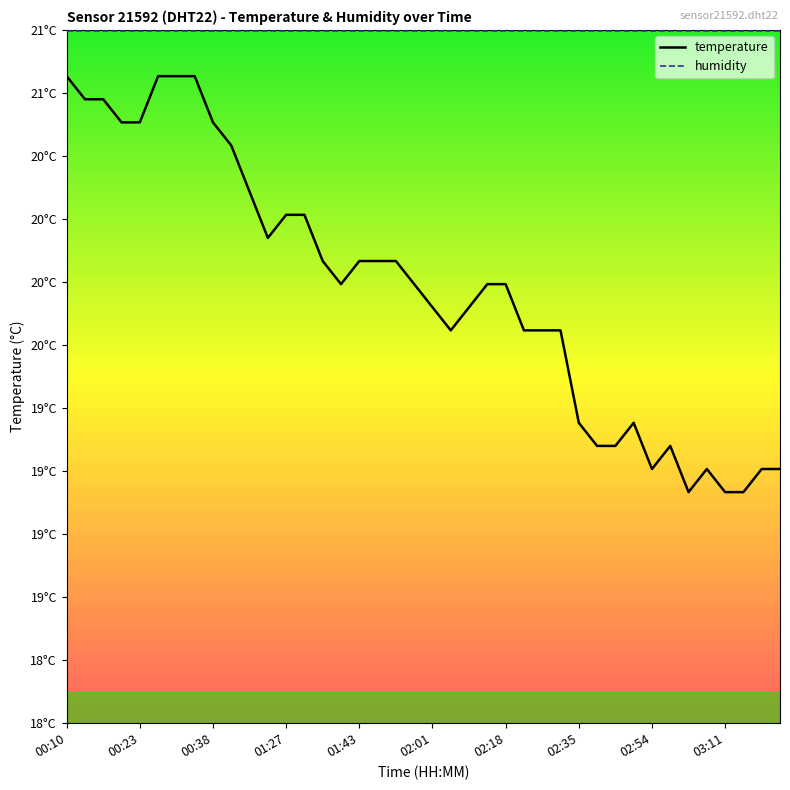

True or false: temperature and humidity intersect in this chart.

False